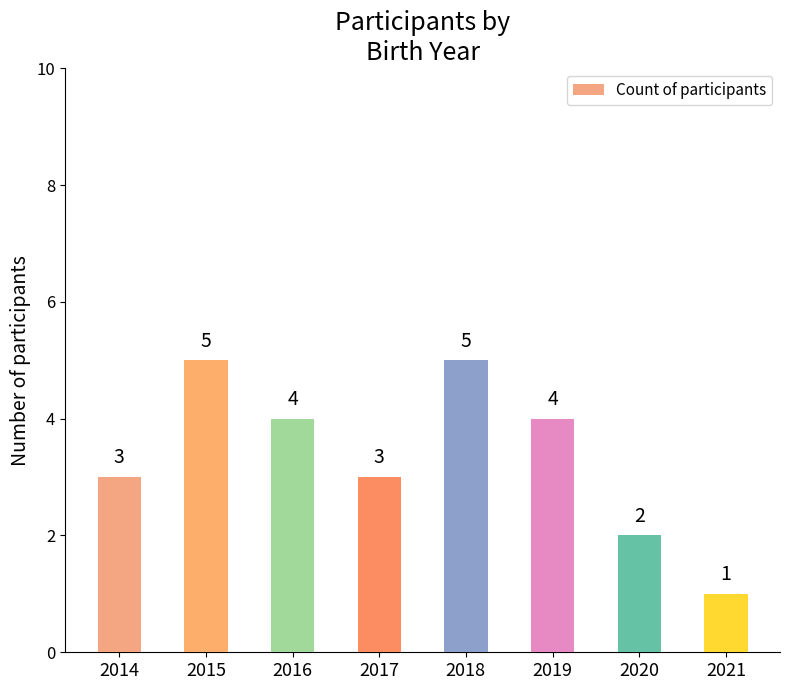

What is the change in value from 2015 to 2016?

-1